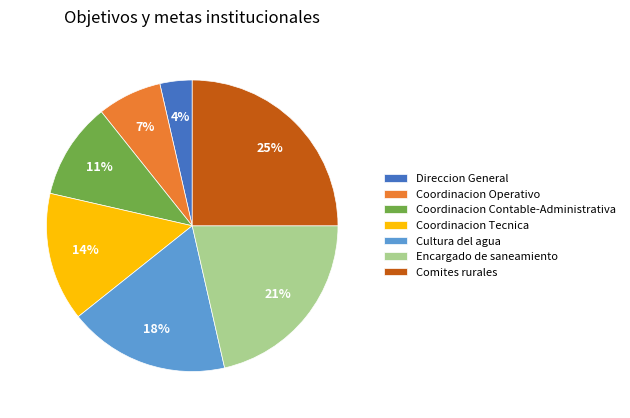

Combined, do Direccion General and Encargado de saneamiento account for over 50%?

No